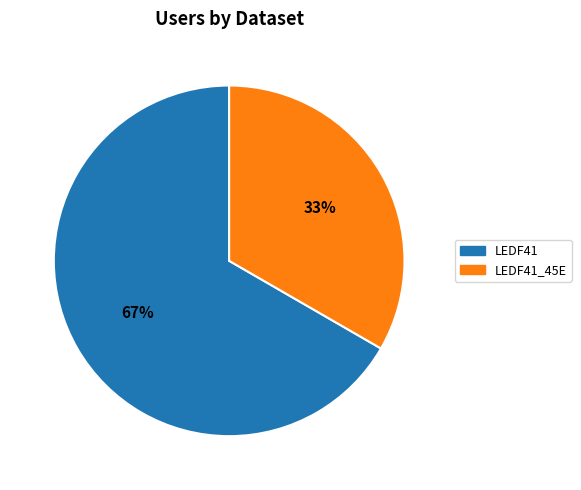

How many segments does this pie chart have?

2